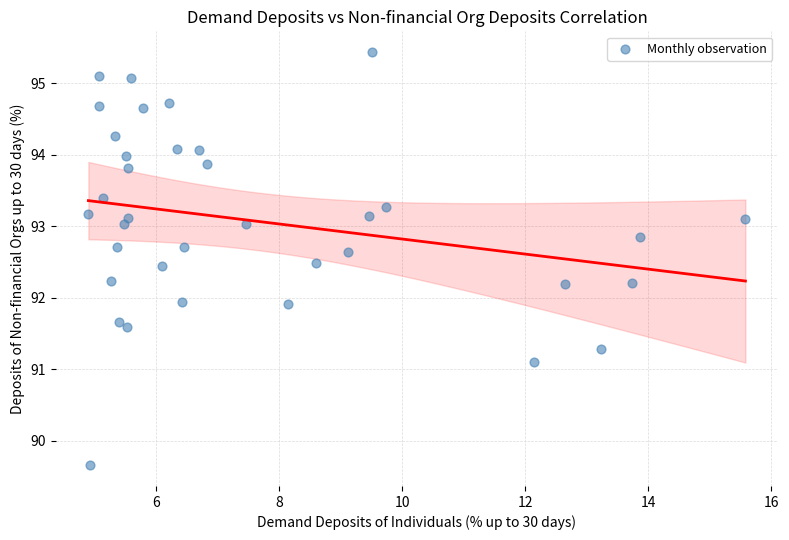

What is the range of Y values (max minus min)?

5.8